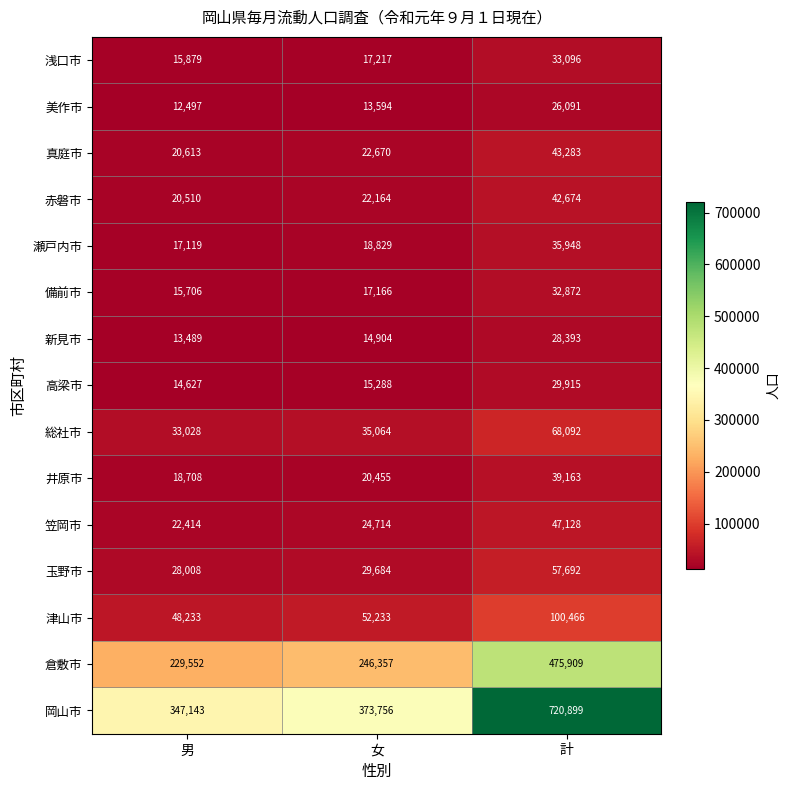

What is the smallest value displayed?

12497